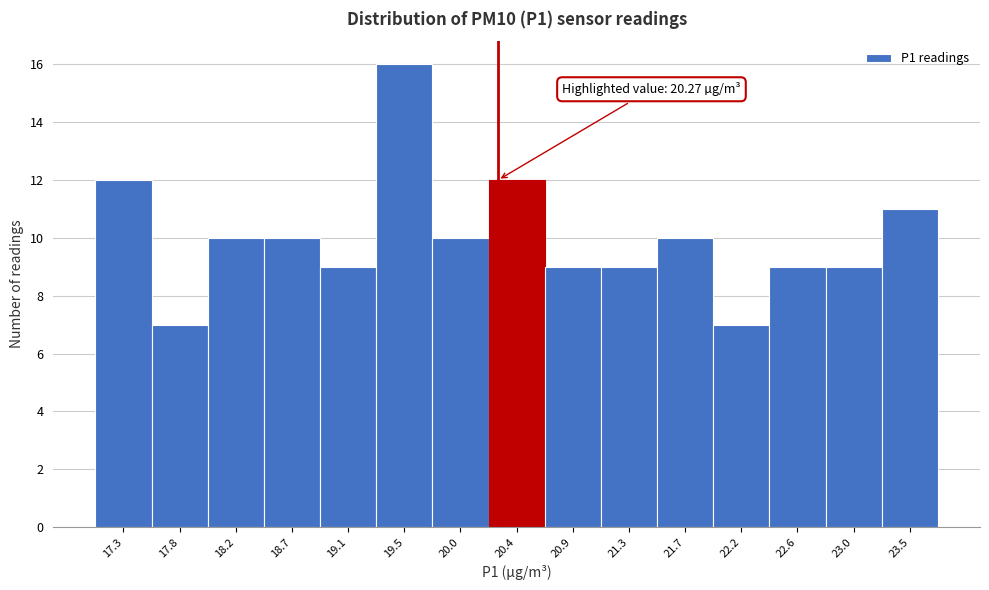

Over which range of the x-axis is the bar tallest?

19.30 to 19.75